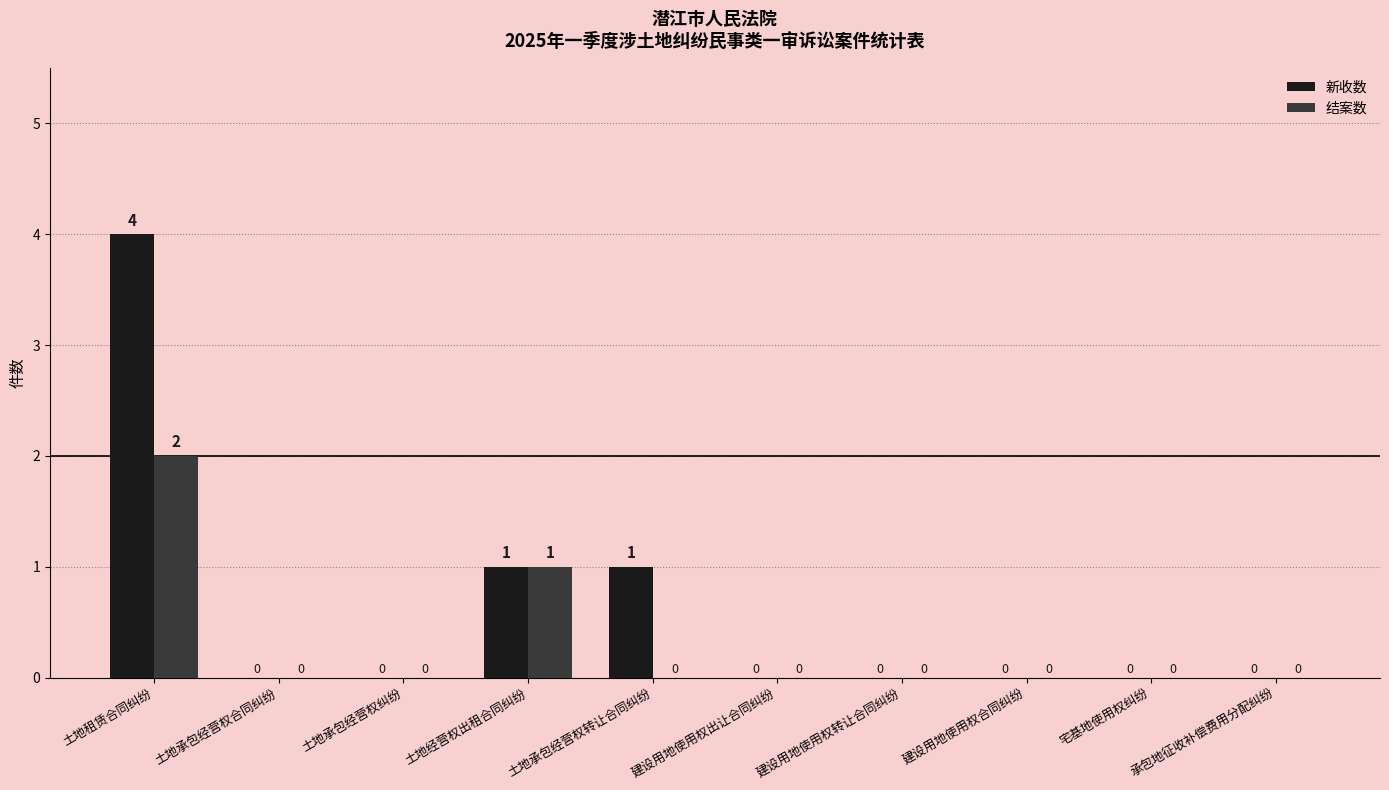

True or false: 结案数 has a value of 0 at 土地承包经营权纠纷.

True